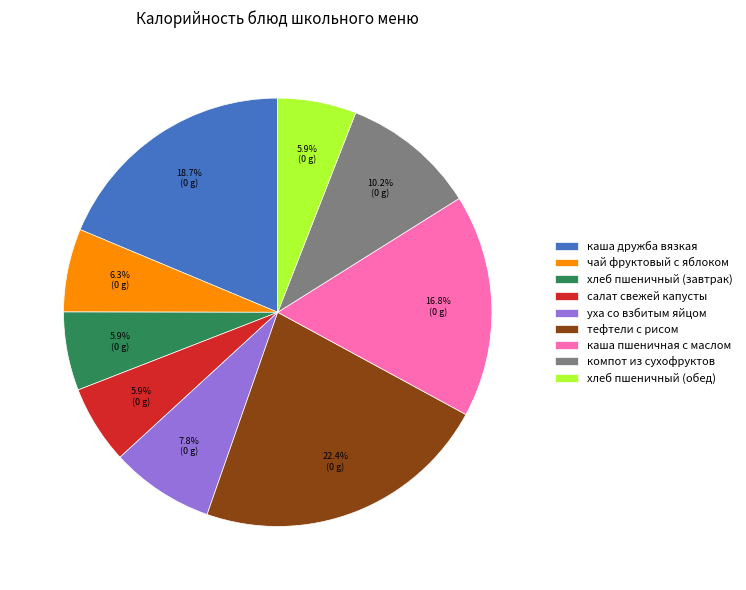

To the nearest percent, what is the difference between the largest and smallest slice percentages?

17%